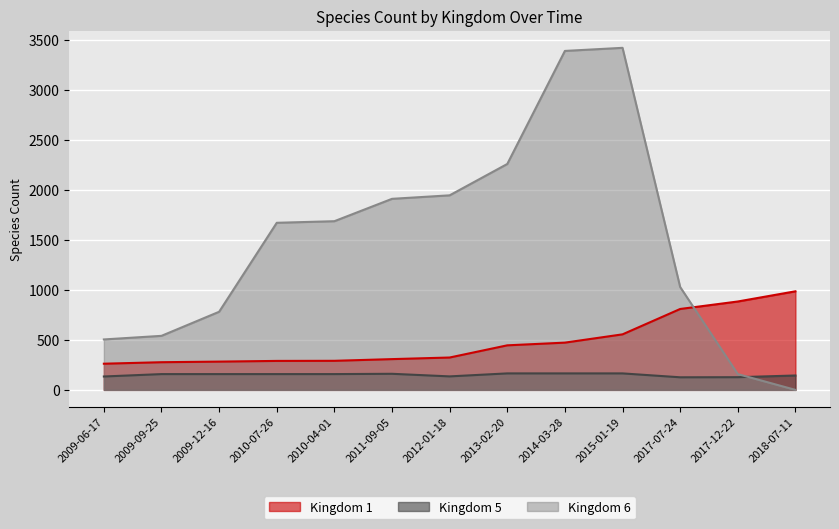

At which category does the chart reach its minimum across all series?

2018-07-11